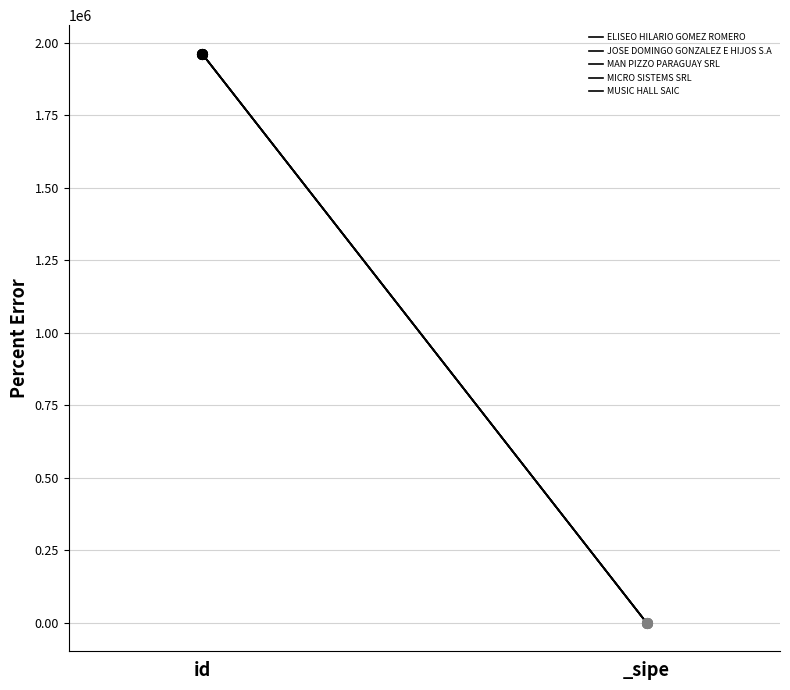

What are all the series names shown in the legend?

ELISEO HILARIO GOMEZ ROMERO, JOSE DOMINGO GONZALEZ E HIJOS S.A, MAN PIZZO PARAGUAY SRL, MICRO SISTEMS SRL, MUSIC HALL SAIC